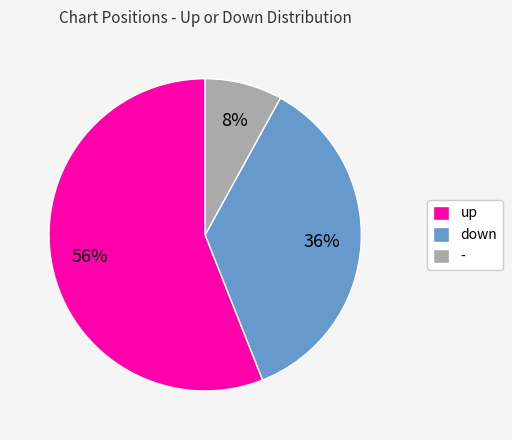

The down slice represents 36% of the pie. True or false?

True